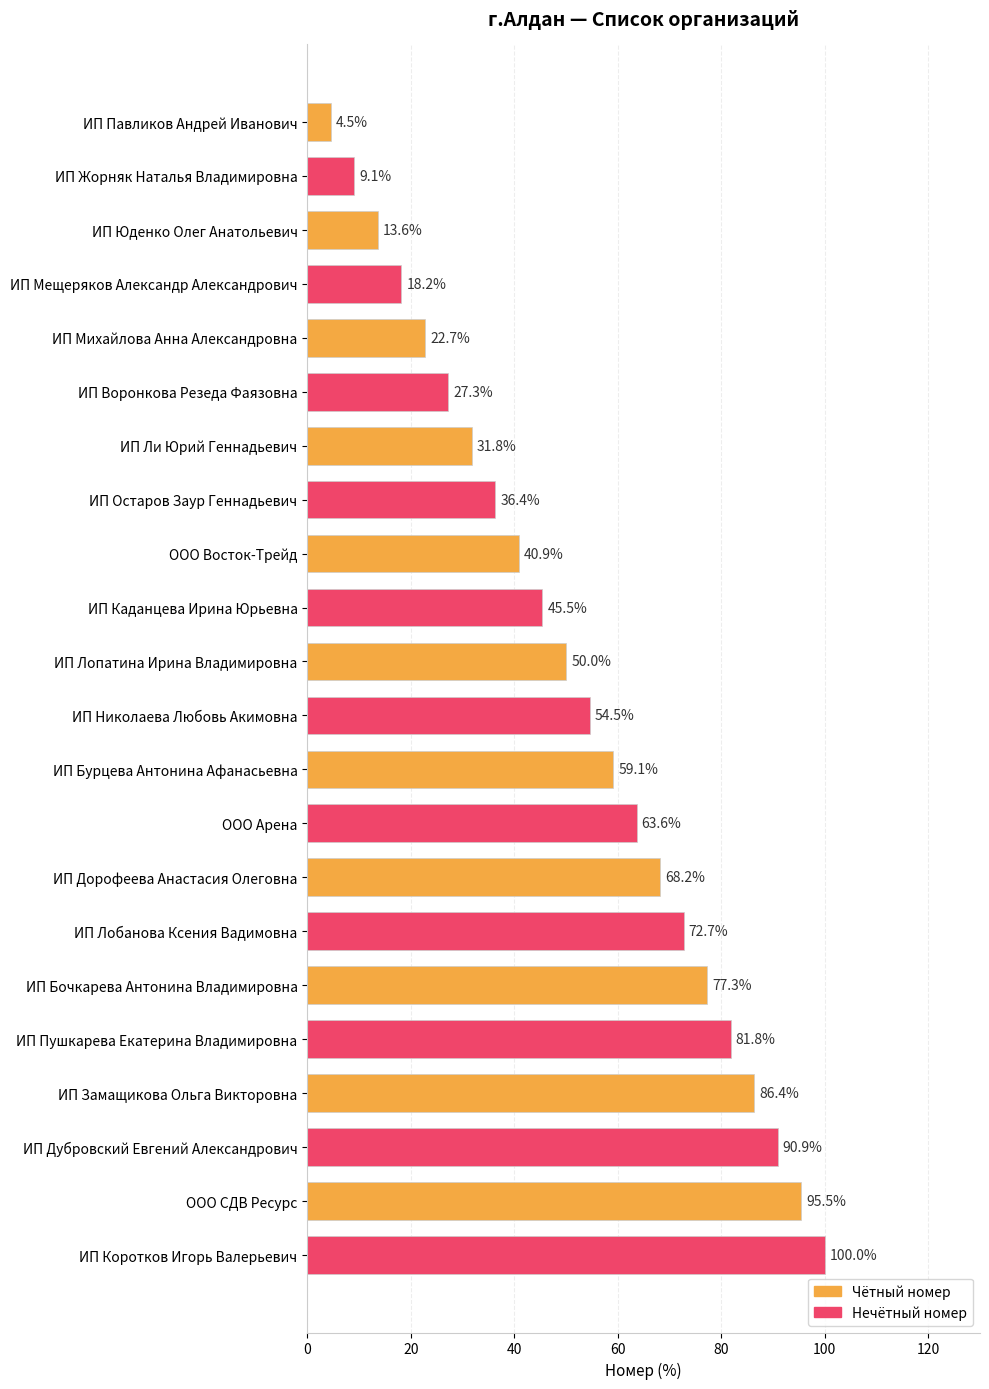

Reading top to bottom, transcribe all the data shown in this chart.

4.5	9.1	13.6	18.2	22.7	27.3	31.8	36.4	40.9	45.5	50.0	54.5	59.1	63.6	68.2	72.7	77.3	81.8	86.4	90.9	95.5	100.0